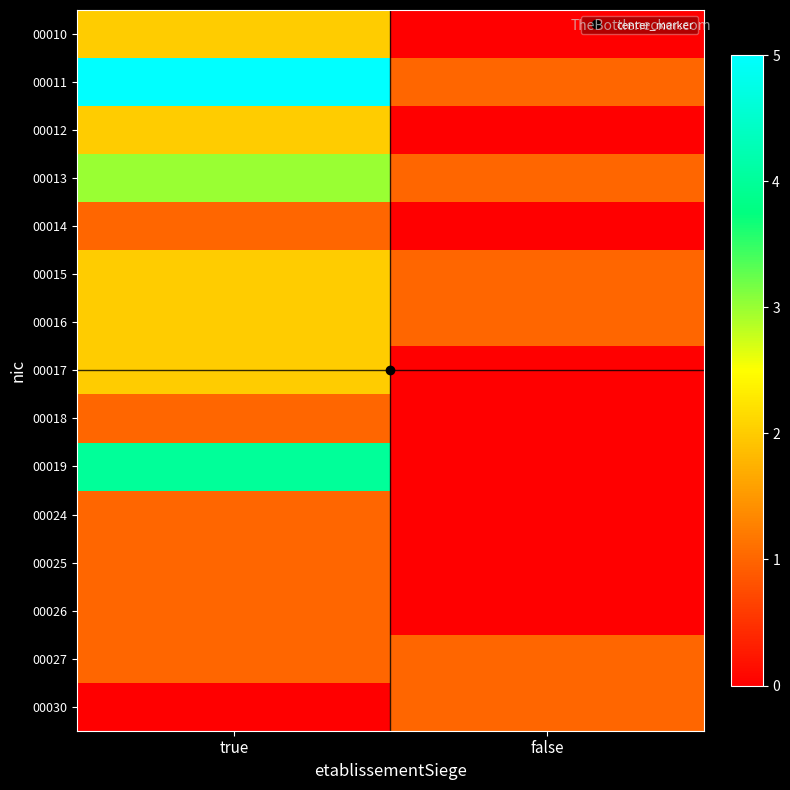

Reading left to right, extract all data points from this chart.

00010: true=2	false=0
00011: true=5	false=1
00012: true=2	false=0
00013: true=3	false=1
00014: true=1	false=0
00015: true=2	false=1
00016: true=2	false=1
00017: true=2	false=0
00018: true=1	false=0
00019: true=4	false=0
00024: true=1	false=0
00025: true=1	false=0
00026: true=1	false=0
00027: true=1	false=1
00030: true=0	false=1